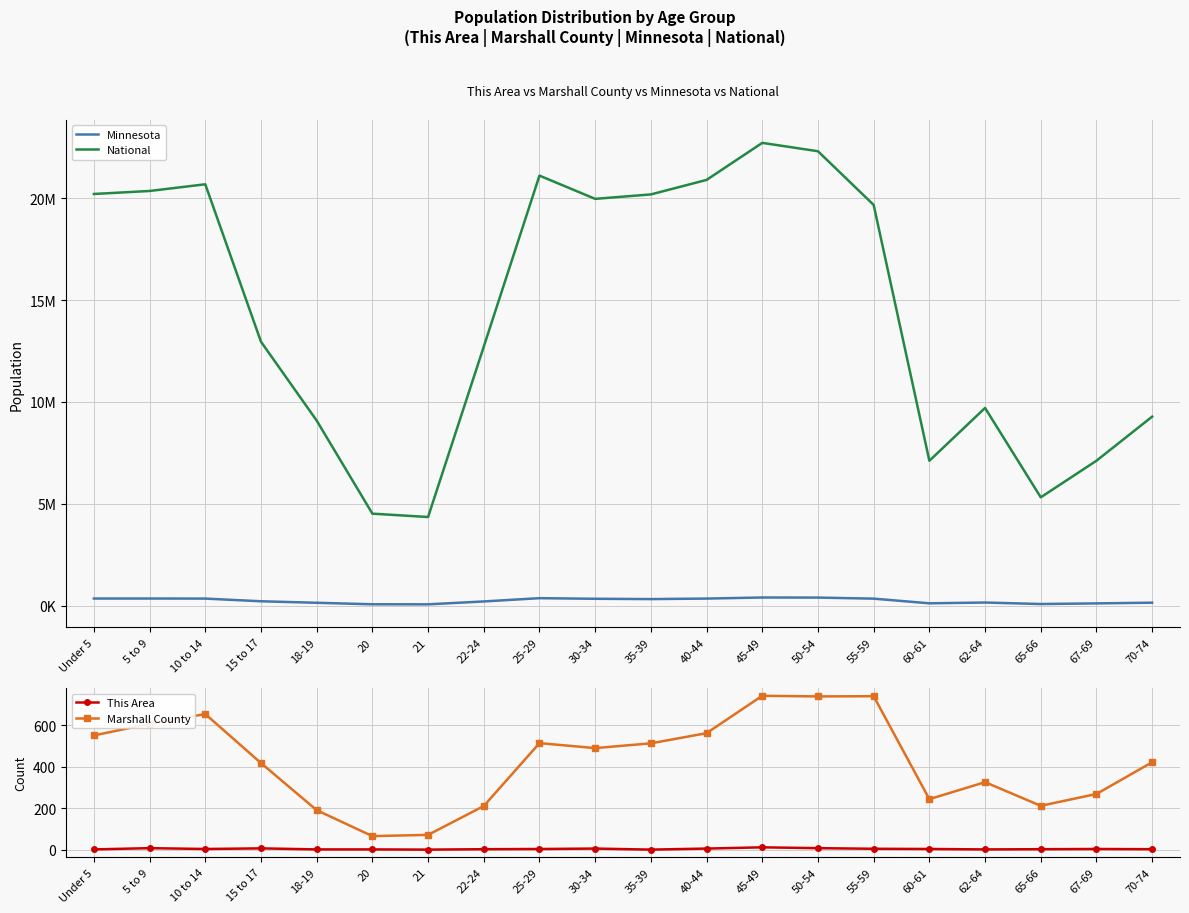

What is the total value across all series at 70-74?

9430446